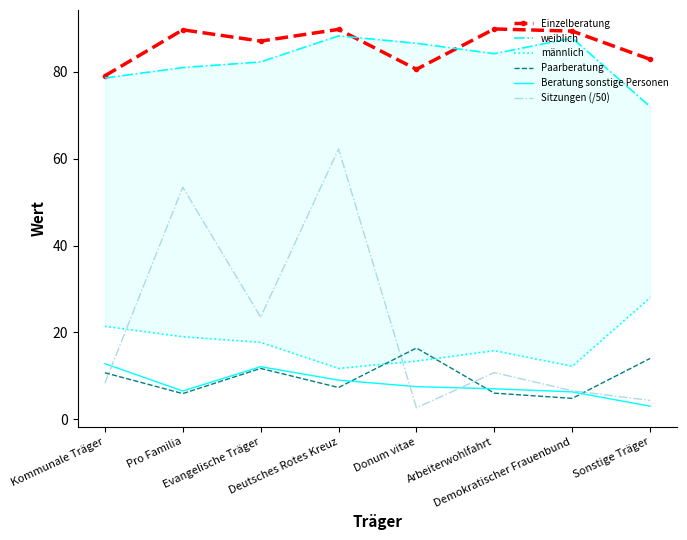

Reading right to left, extract all data points from this chart.

Einzelberatung: Sonstige Träger=82.9	Demokratischer Frauenbund=89.4	Arbeiterwohlfahrt=89.9	Donum vitae=80.6	Deutsches Rotes Kreuz=89.8	Evangelische Träger=87.1	Pro Familia=89.7	Kommunale Träger=79.1
weiblich: Sonstige Träger=72.0	Demokratischer Frauenbund=87.8	Arbeiterwohlfahrt=84.2	Donum vitae=86.6	Deutsches Rotes Kreuz=88.3	Evangelische Träger=82.3	Pro Familia=81.0	Kommunale Träger=78.6
männlich: Sonstige Träger=28.0	Demokratischer Frauenbund=12.2	Arbeiterwohlfahrt=15.8	Donum vitae=13.4	Deutsches Rotes Kreuz=11.7	Evangelische Träger=17.7	Pro Familia=19.0	Kommunale Träger=21.4
Paarberatung: Sonstige Träger=14.0	Demokratischer Frauenbund=4.8	Arbeiterwohlfahrt=6.0	Donum vitae=16.4	Deutsches Rotes Kreuz=7.3	Evangelische Träger=11.7	Pro Familia=5.9	Kommunale Träger=10.7
Beratung sonstige Personen: Sonstige Träger=3.0	Demokratischer Frauenbund=6.3	Arbeiterwohlfahrt=7.0	Donum vitae=7.5	Deutsches Rotes Kreuz=9.0	Evangelische Träger=12.1	Pro Familia=6.5	Kommunale Träger=12.8
Sitzungen (/50): Sonstige Träger=4.3	Demokratischer Frauenbund=6.6	Arbeiterwohlfahrt=10.7	Donum vitae=2.6	Deutsches Rotes Kreuz=62.3	Evangelische Träger=23.5	Pro Familia=53.5	Kommunale Träger=8.3